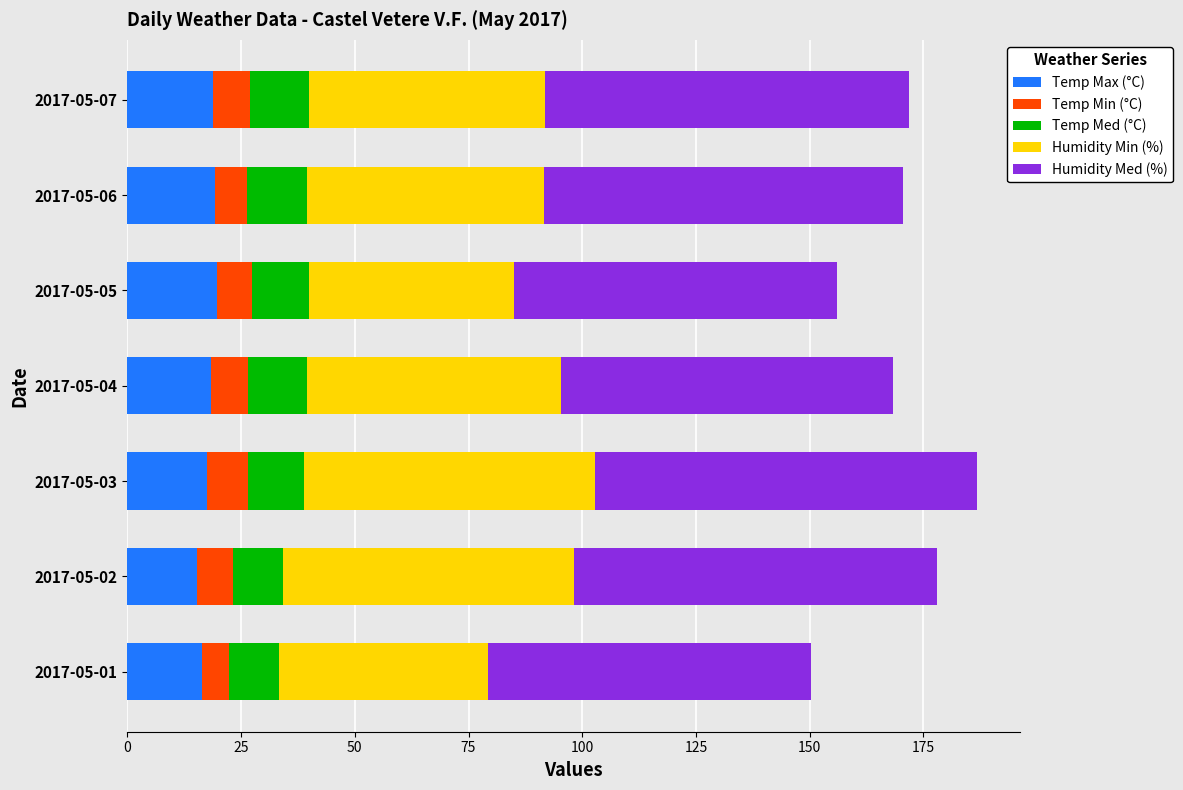

What is the difference between the maximum and minimum values in the Temp Max (°C) series?

4.5